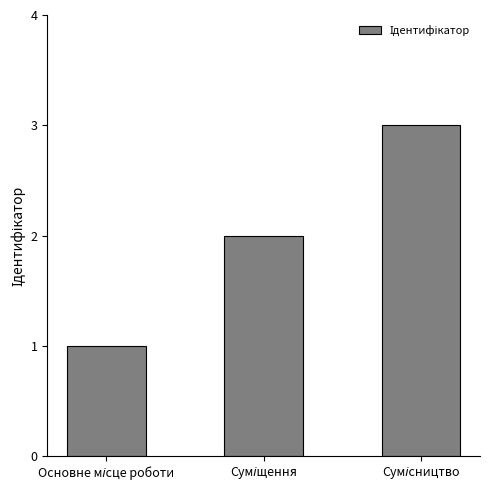

What is the maximum value shown in the chart?

3